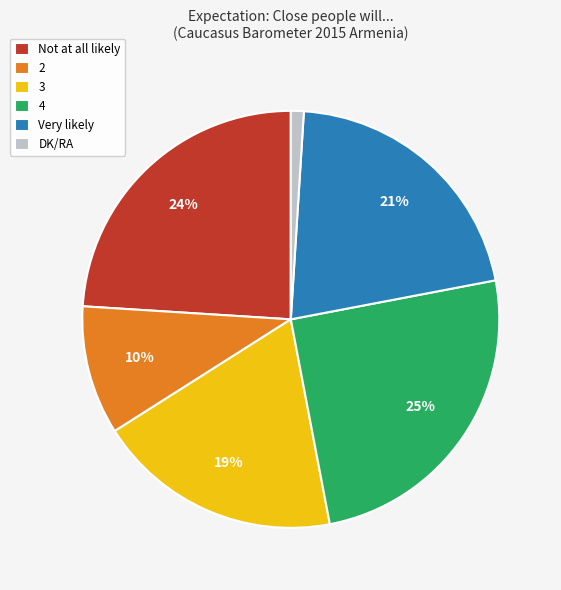

Is there a majority slice in this chart?

No